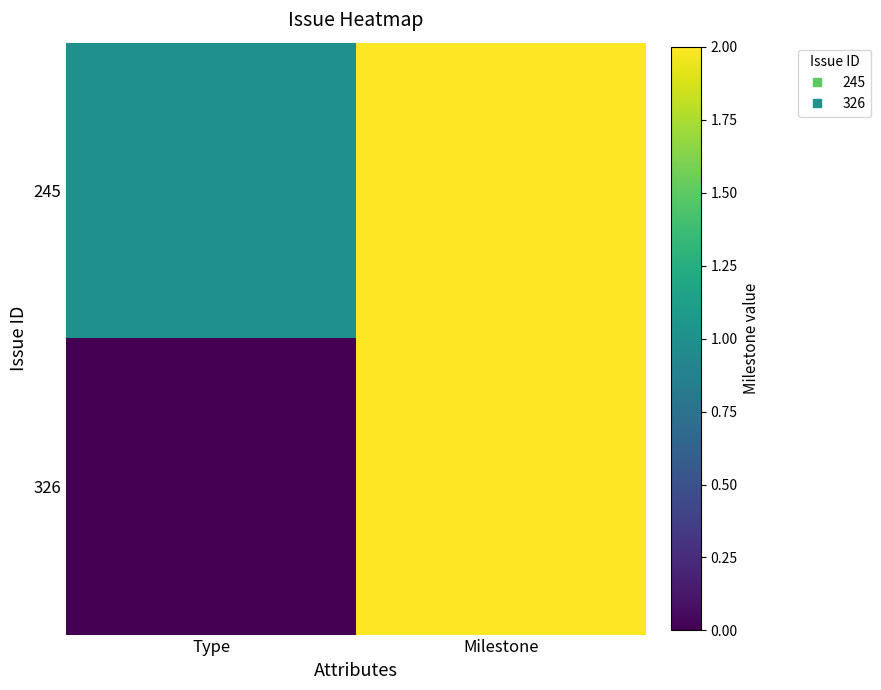

Reading left to right, transcribe all the data shown in this chart.

245: Type=1	Milestone=2
326: Type=0	Milestone=2